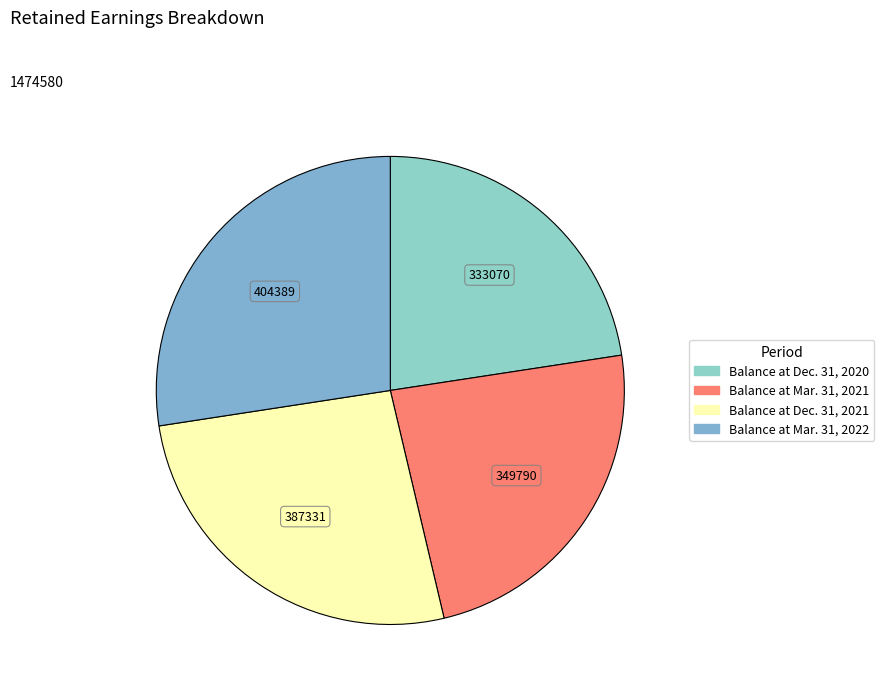

How many slices are in this pie chart?

4